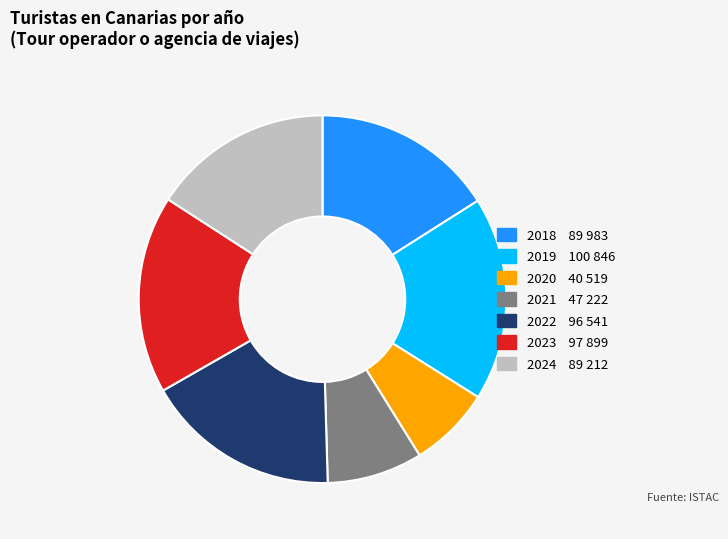

Count the number of slices in the pie.

7